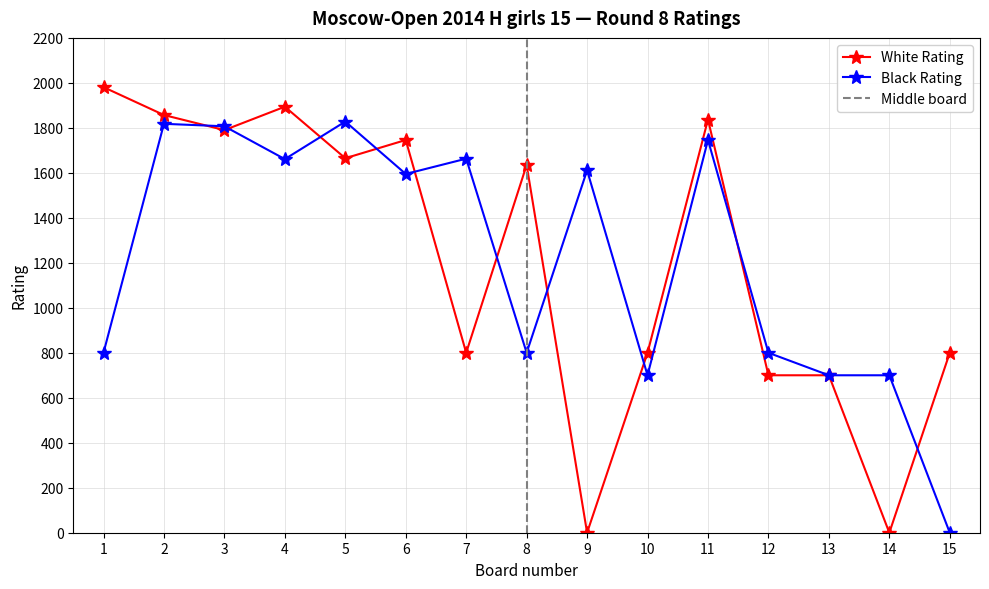

At which label does Black Rating first exceed 1595?

2